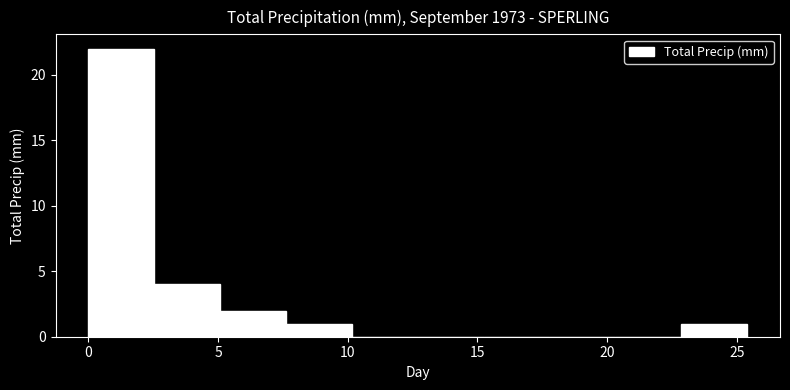

Reading left to right, list every bar in this chart as the range it spans on the x-axis followed by its height. Neither the bar edges nor the heights are printed on the chart, so give them approximately, as read against the axes.

0.0 to 2.5: 22
2.5 to 5.0: 4
5.0 to 7.5: 2
7.5 to 10.0: 1
10.0 to 12.5: 0
12.5 to 15.0: 0
15.0 to 18.0: 0
18.0 to 20.5: 0
20.5 to 23.0: 0
23.0 to 25.5: 1